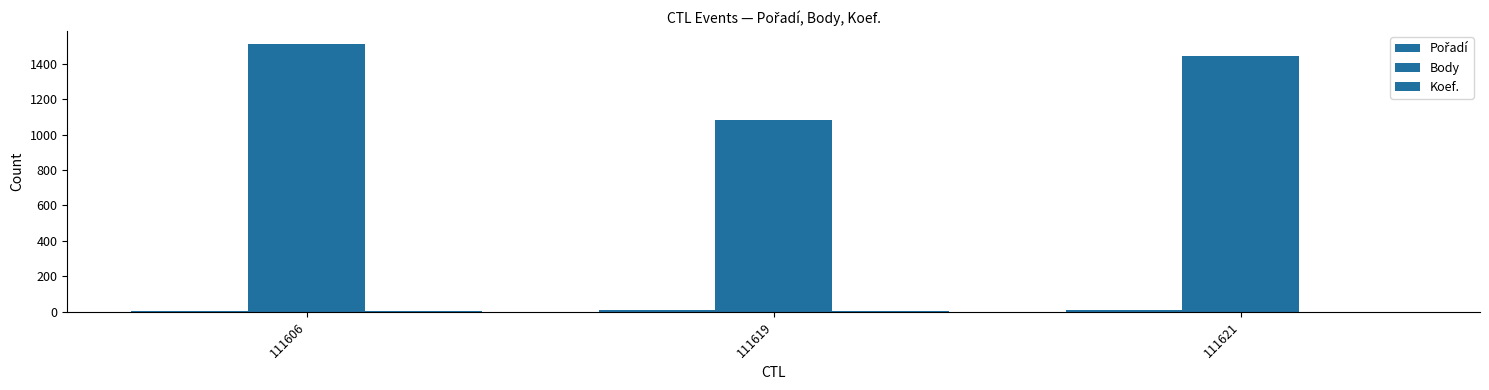

Rank the categories by Body value from highest to lowest.

111606, 111621, 111619